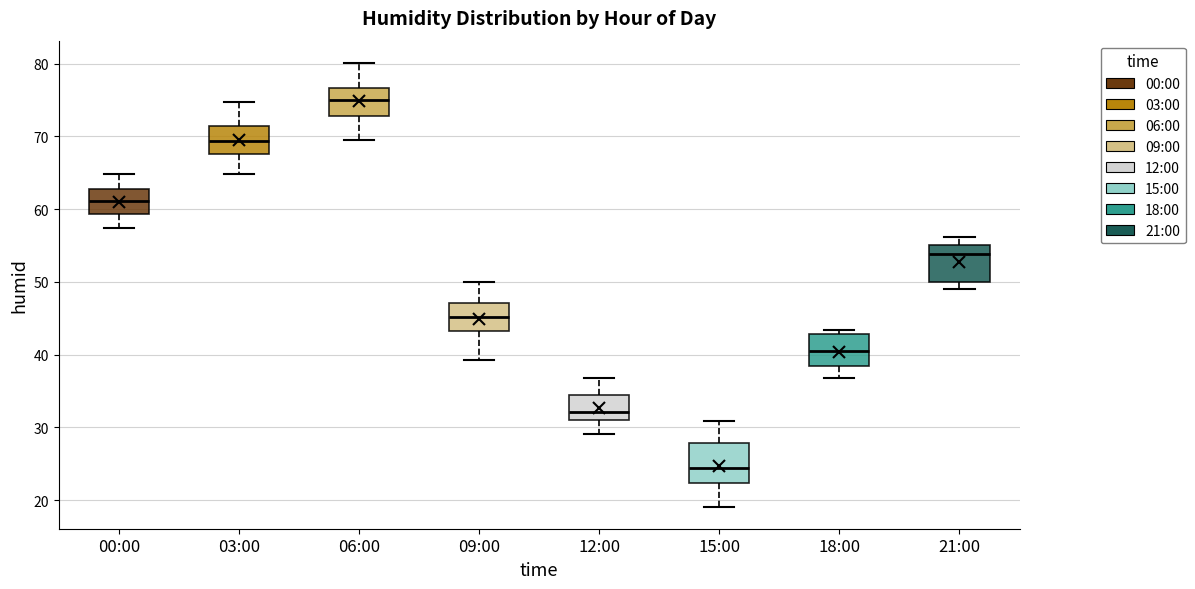

Reading left to right, transcribe this box plot: for each box, give where its median line is, the range the box spans, and where its two whiskers end, as read against the y-axis. The values are not printed on the chart, so give them approximately, as read against the axis.

00:00: median 61, box 59 to 63, whiskers 57 to 65
03:00: median 69, box 68 to 71, whiskers 65 to 75
06:00: median 75, box 73 to 77, whiskers 70 to 80
09:00: median 45, box 43 to 47, whiskers 39 to 50
12:00: median 32, box 31 to 34, whiskers 29 to 37
15:00: median 24, box 22 to 28, whiskers 19 to 31
18:00: median 40, box 38 to 43, whiskers 37 to 43 (just above the box's upper edge)
21:00: median 54, box 50 to 55, whiskers 49 to 56